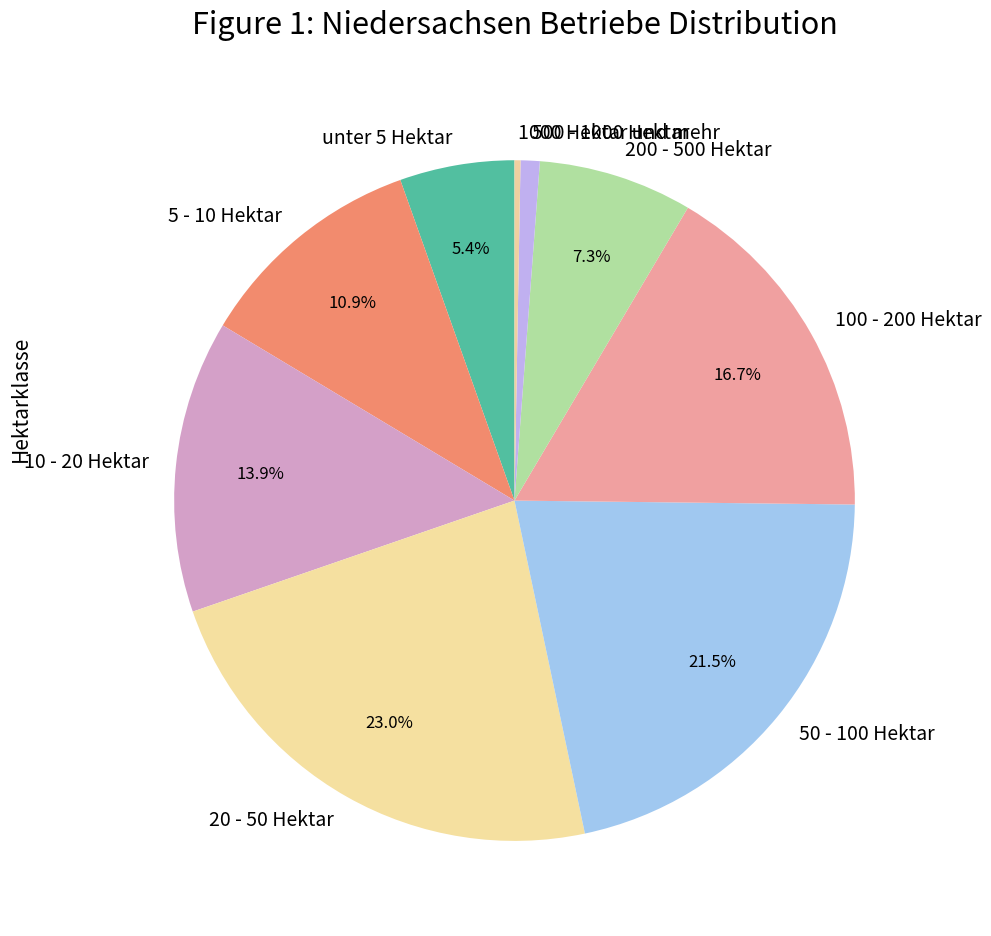

The unter 5 Hektar slice represents 19% of the pie. True or false?

False